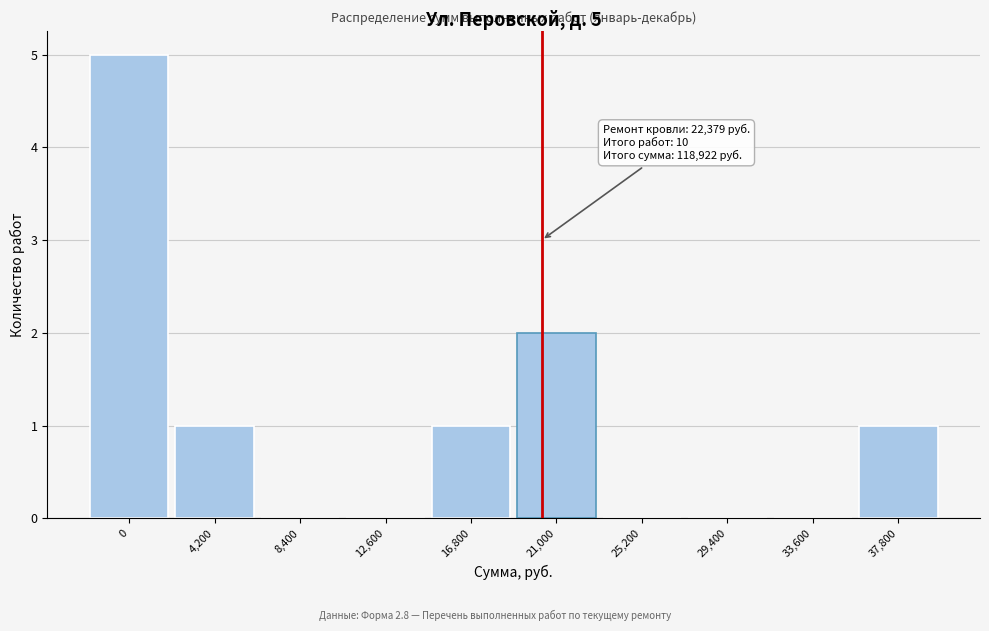

Reading right to left, list all the values displayed in this chart.

37,800=1	33,600=0	29,400=0	25,200=0	21,000=2	16,800=1	12,600=0	8,400=0	4,200=1	0=5